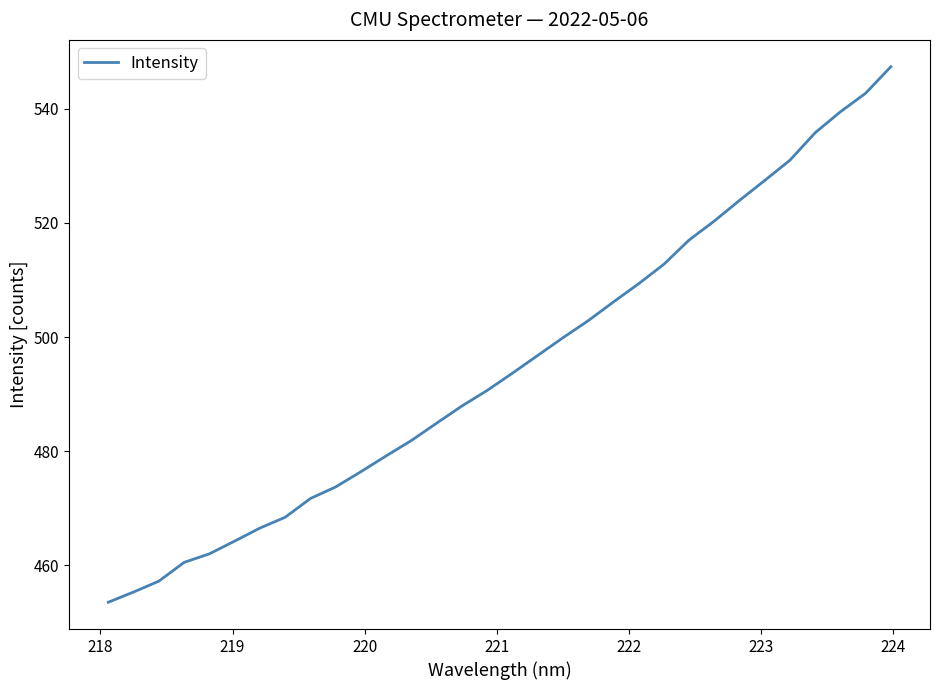

What is the difference between the maximum and minimum values?

93.8